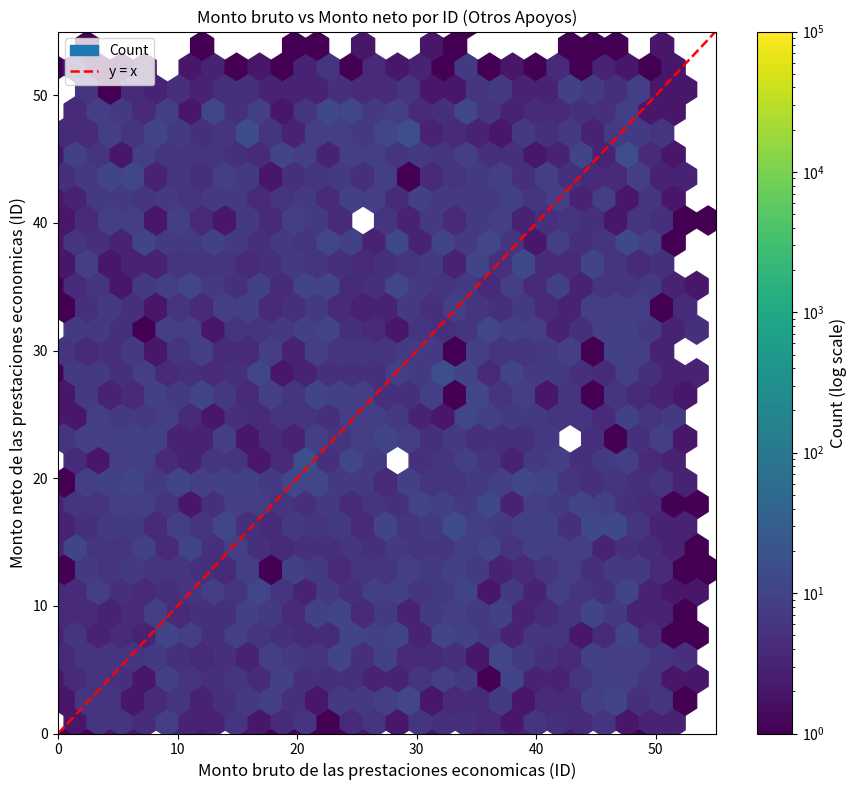

Is it true that the value at 10 is 86?

False